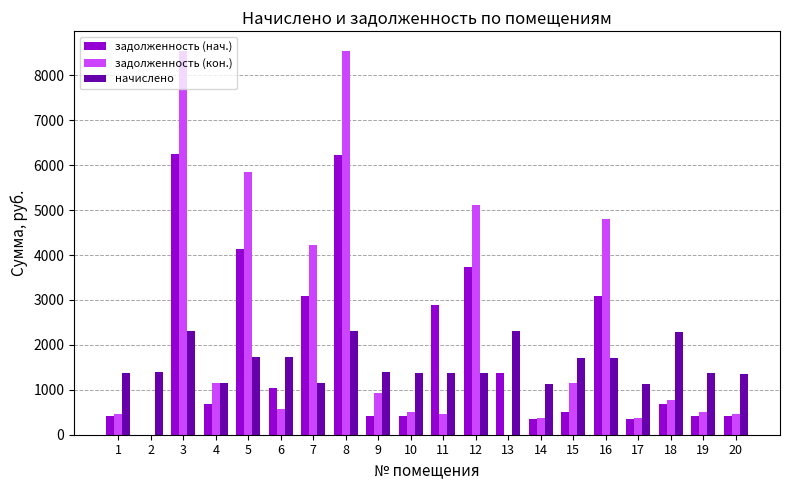

Is the value of задолженность (нач.) at 12 greater than the value of начислено at 3?

Yes